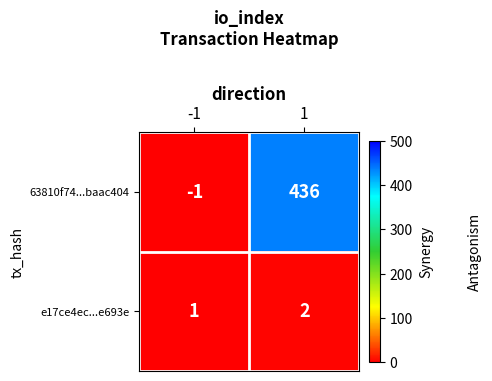

Reading left to right, what are all the values shown in this chart?

63810f74...baac404: -1	436
e17ce4ec...e693e: 1	2